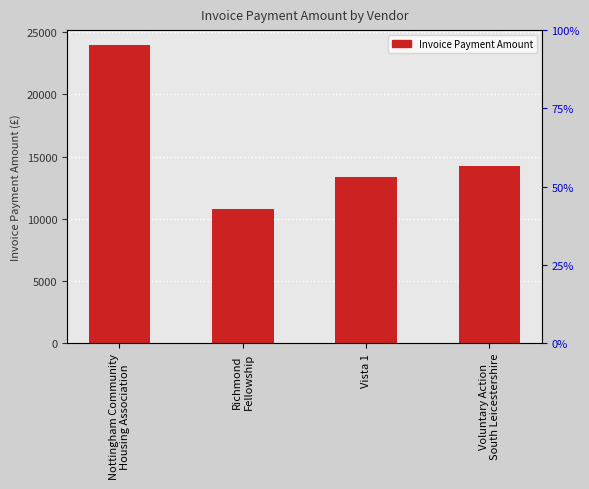

How many data points are less than 14250?

2